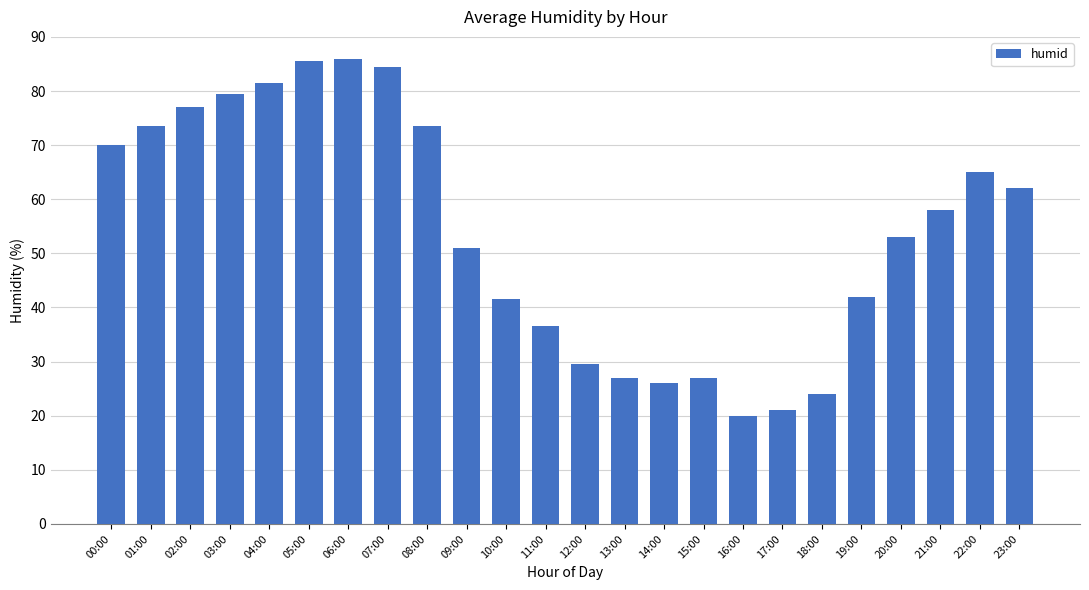

What is the minimum value shown in the chart?

20.0